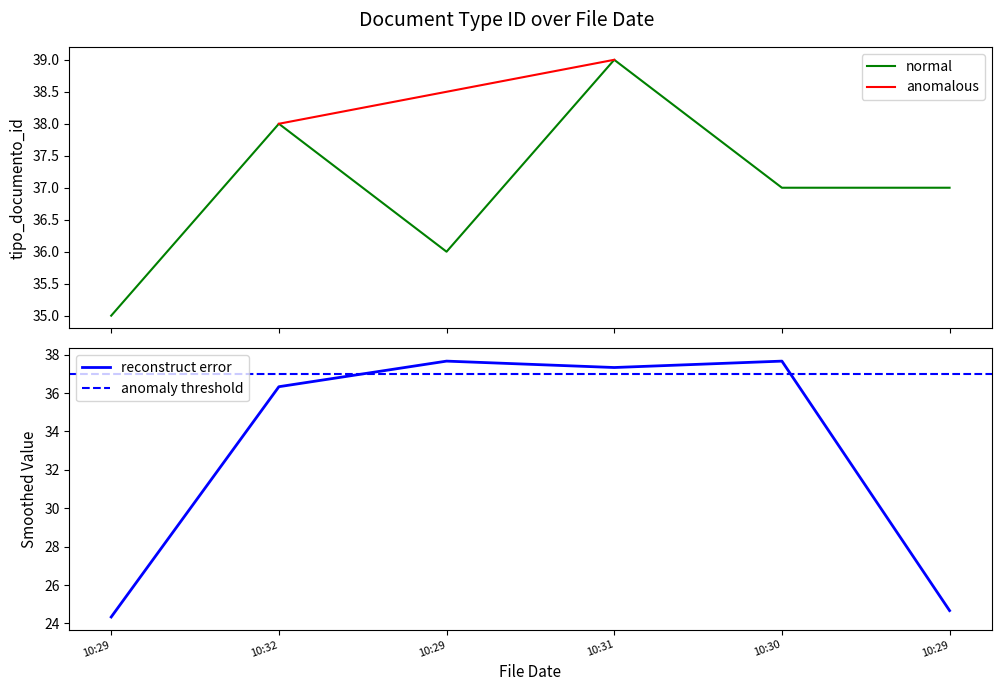

What is the maximum value for normal?

39